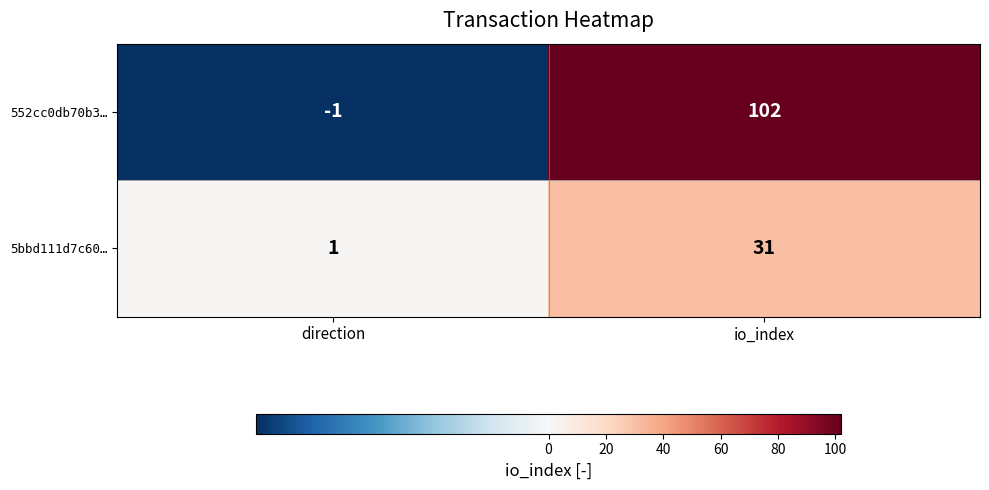

The 5bbd111d7c60… series shows 31 at io_index. True or false?

True